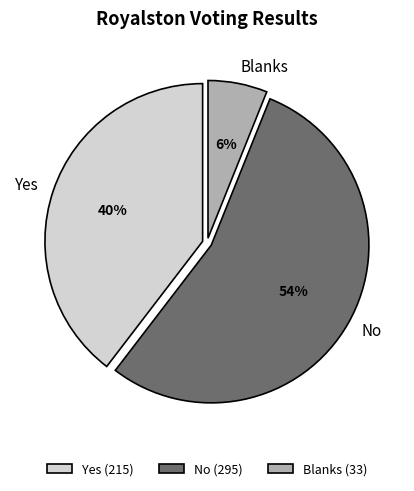

To the nearest percent, what is the difference between the Blanks and Yes slice percentages?

34%